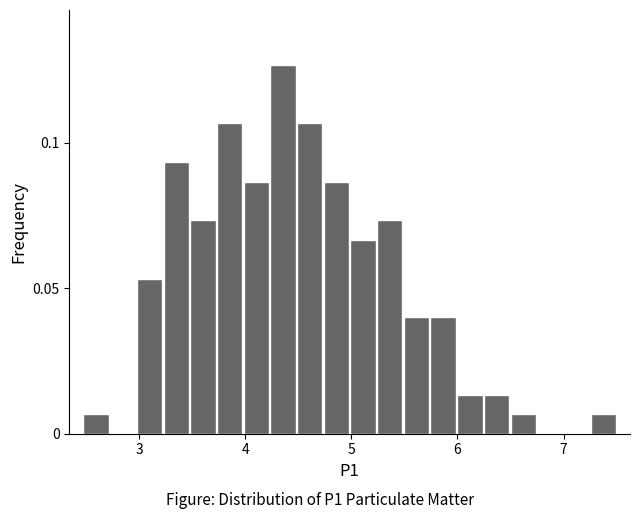

Around what value on the x-axis is the tallest bar? Give the approximate position of its centre, as read against the axis.

4.4